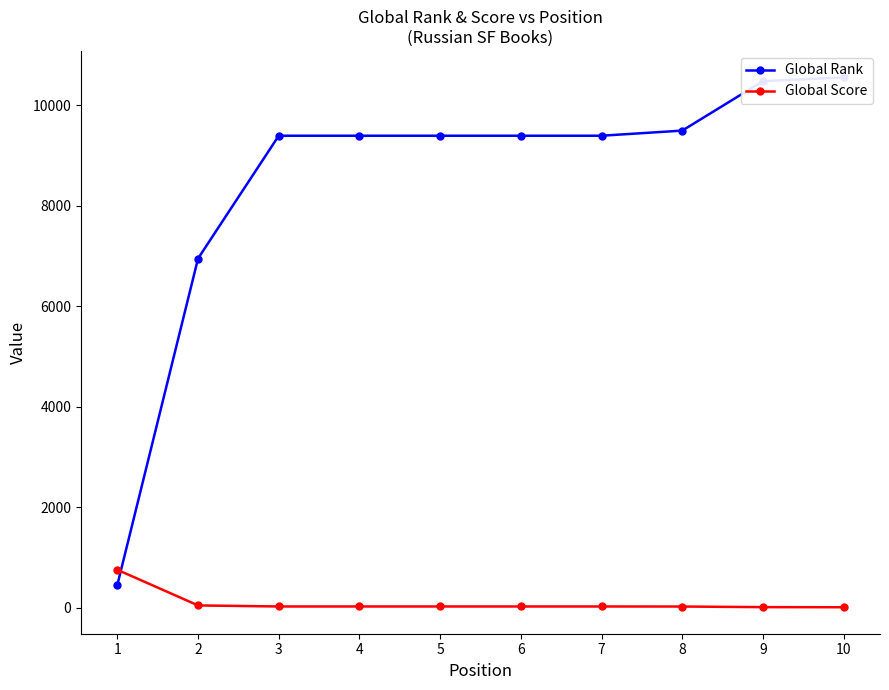

At which category is the sum across all series the highest?

10